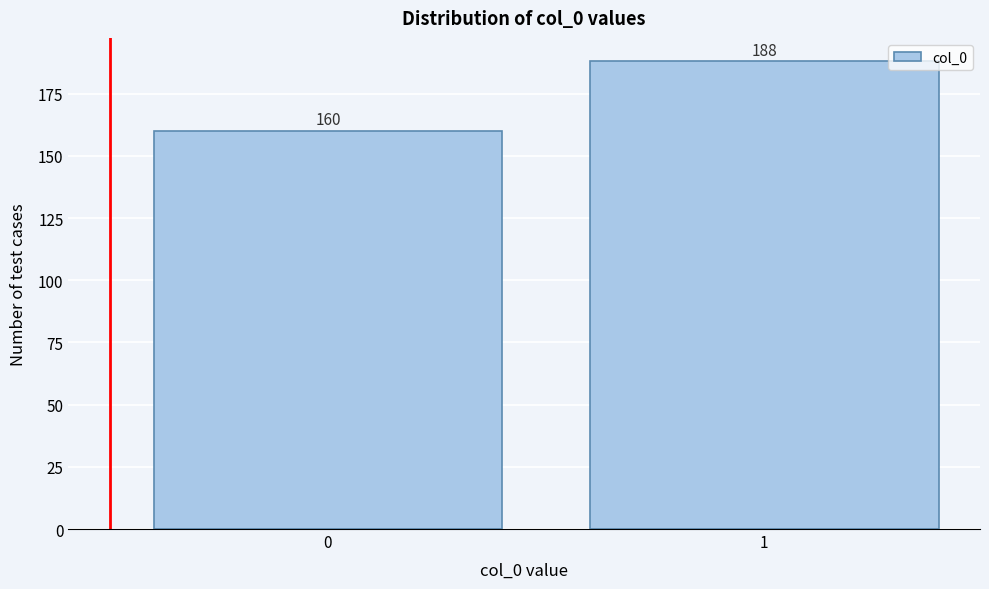

Reading left to right, extract all data points from this chart.

160	188